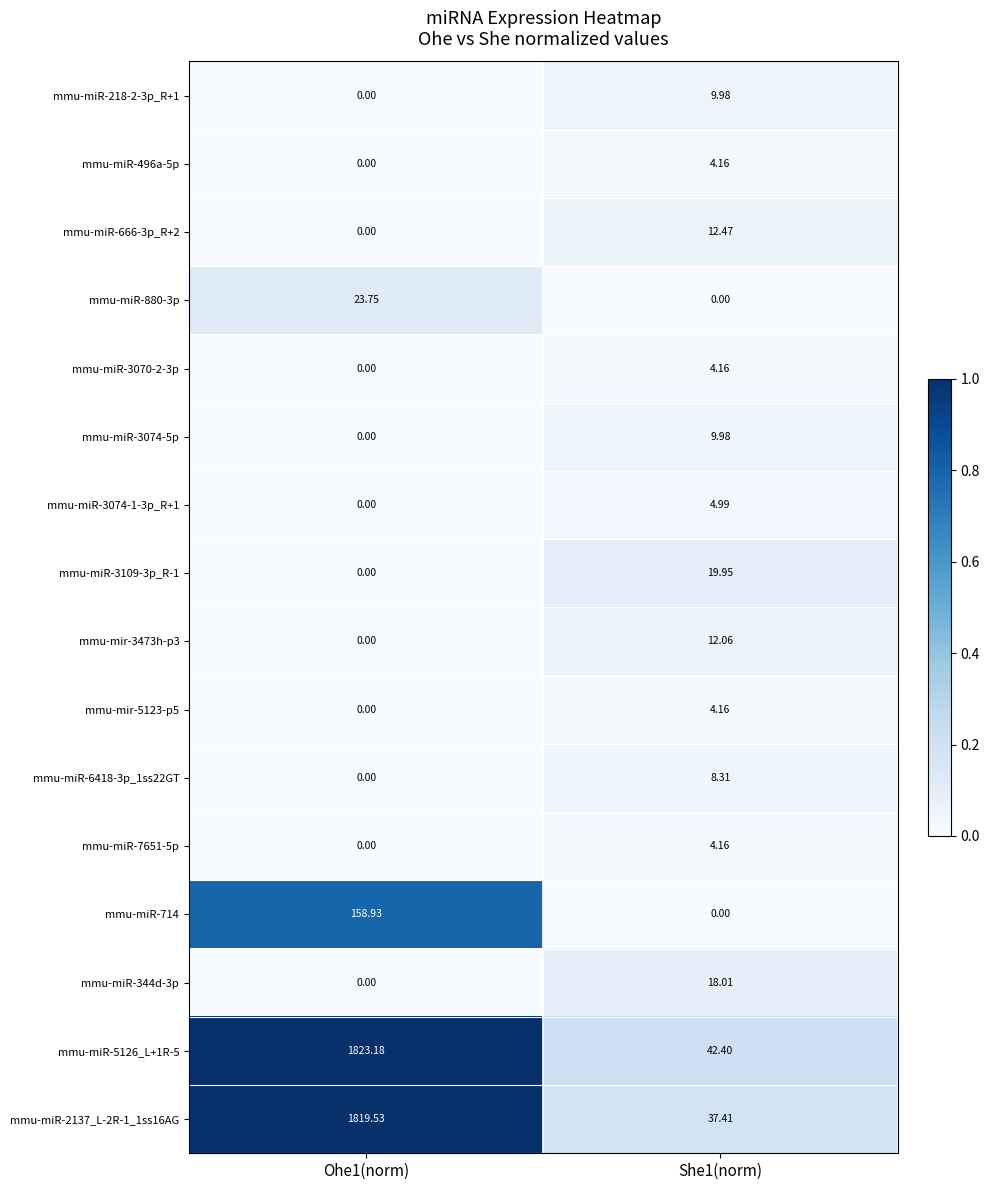

What is the maximum value shown in the chart?

1823.2